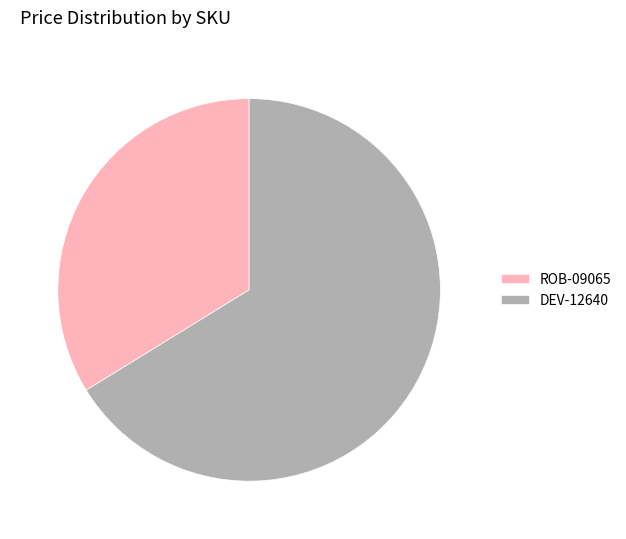

Which category has the smallest portion of the pie?

ROB-09065